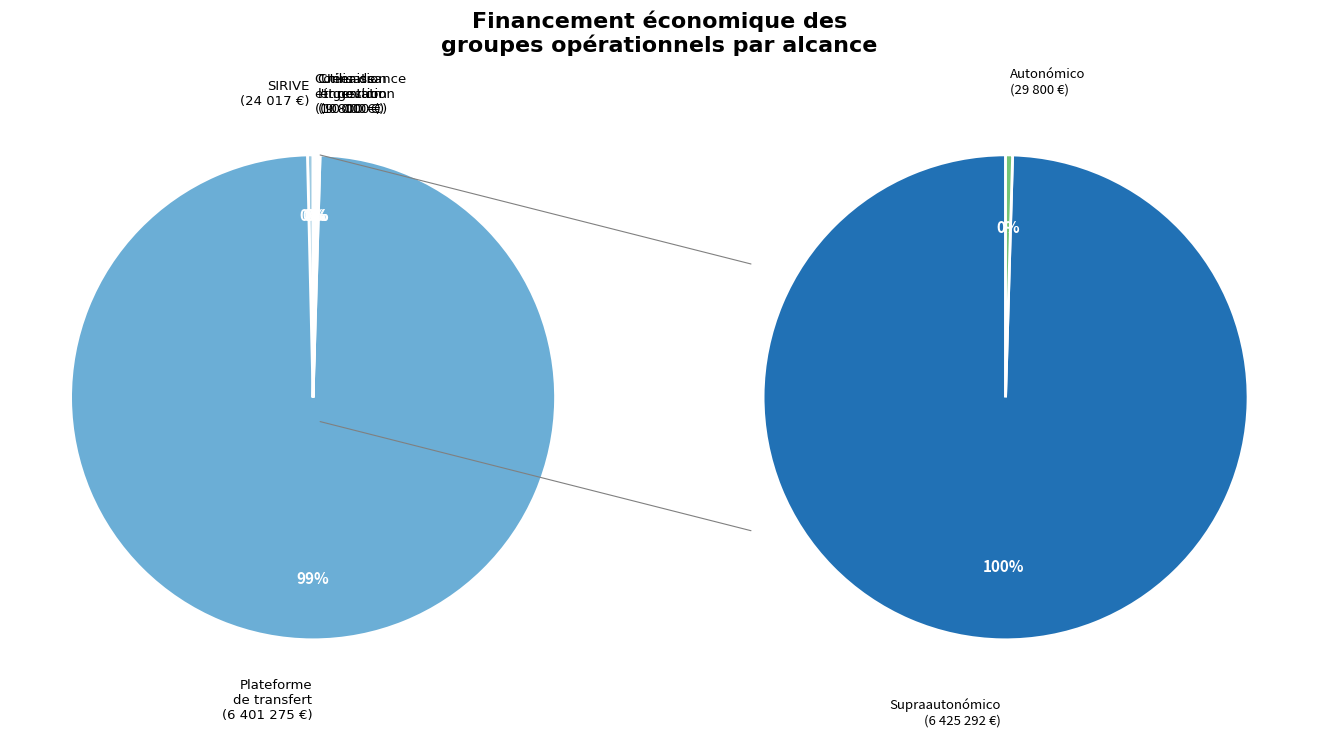

To the nearest percent, what is the difference between the Plateforme de transfert and SIRIVE slice percentages?

99%